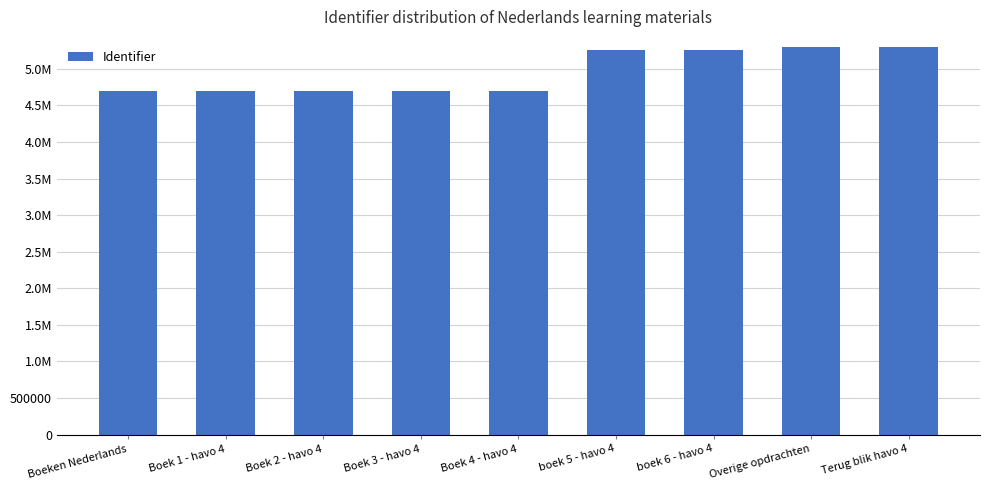

Rank the categories by value from highest to lowest.

Terug blik havo 4, Overige opdrachten, boek 6 - havo 4, boek 5 - havo 4, Boek 3 - havo 4, Boek 4 - havo 4, Boek 2 - havo 4, Boek 1 - havo 4, Boeken Nederlands